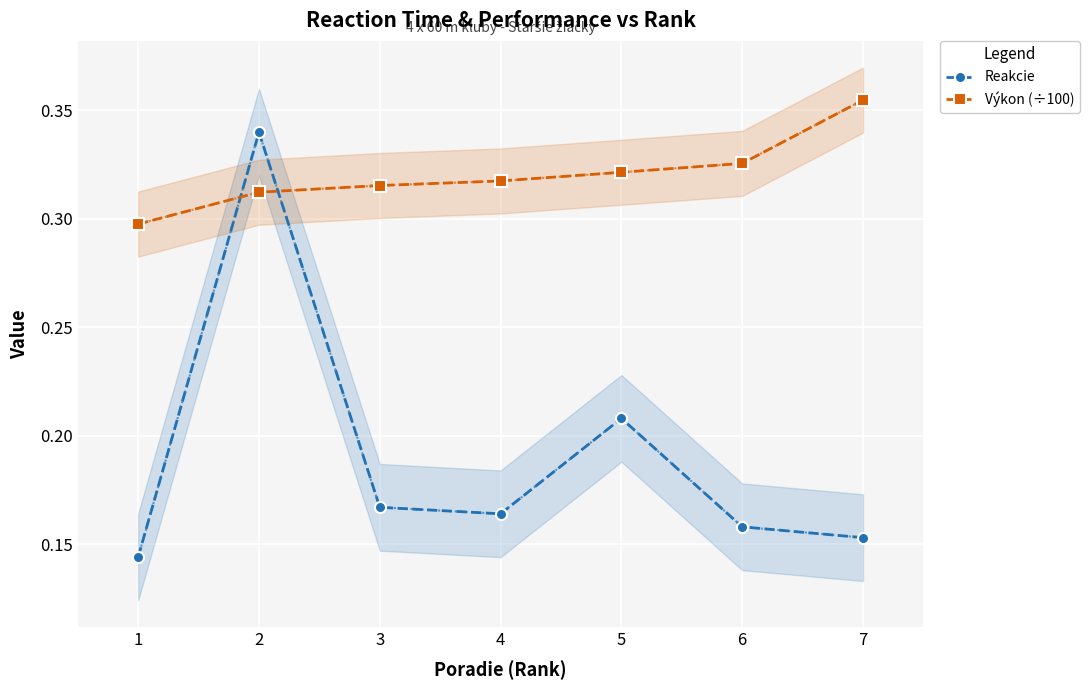

What are all the series names shown in the legend?

Reakcie, Výkon (÷100)